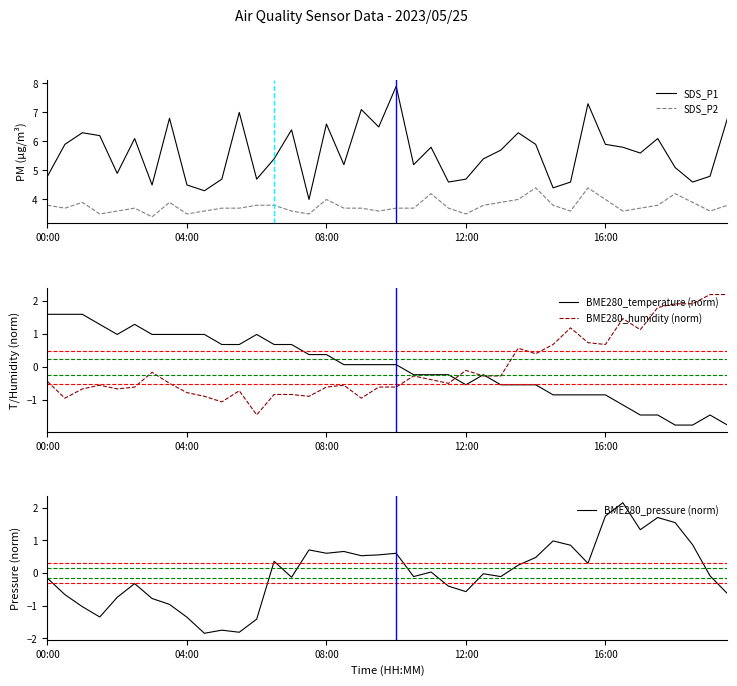

What is the maximum value for SDS_P2?

4.4